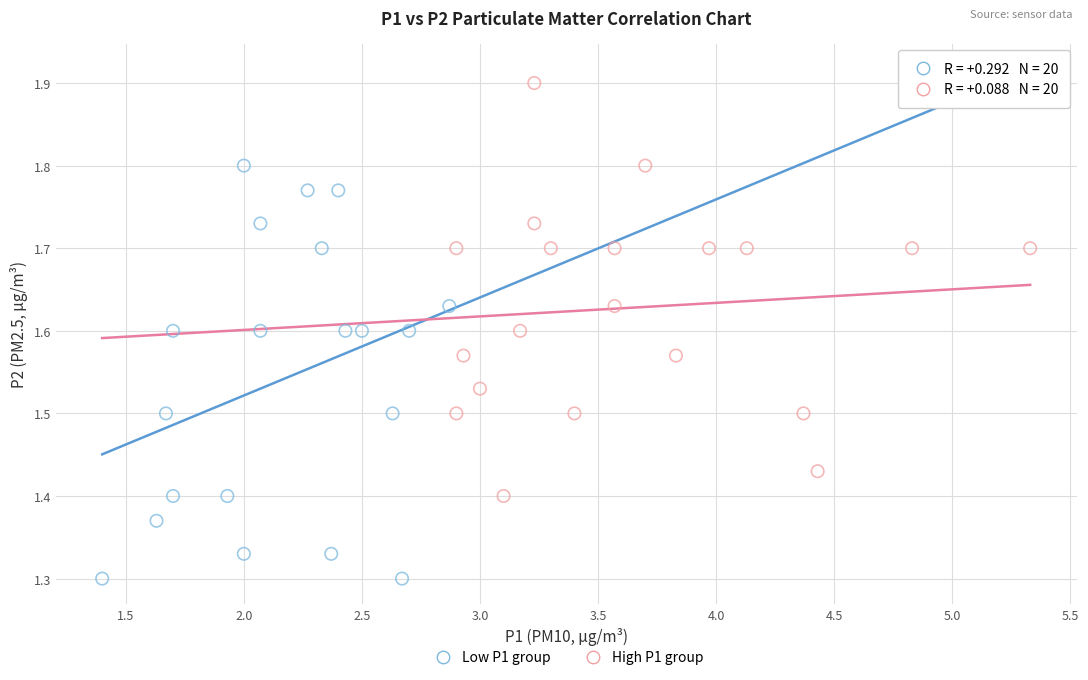

Which series reaches the maximum Y coordinate?

High P1 group